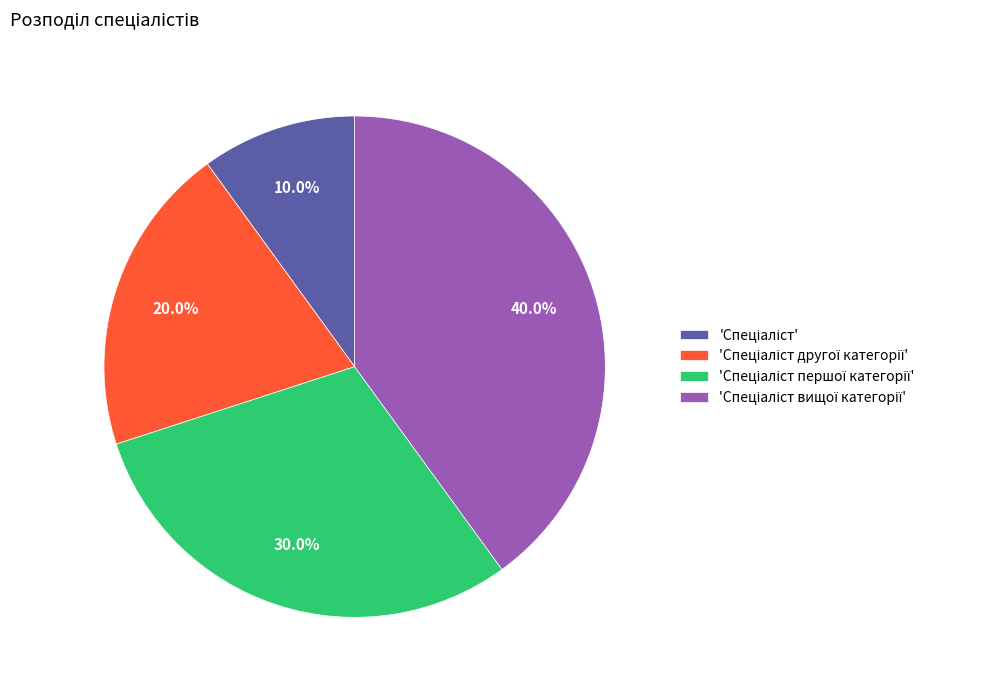

Does any single category account for the majority?

No